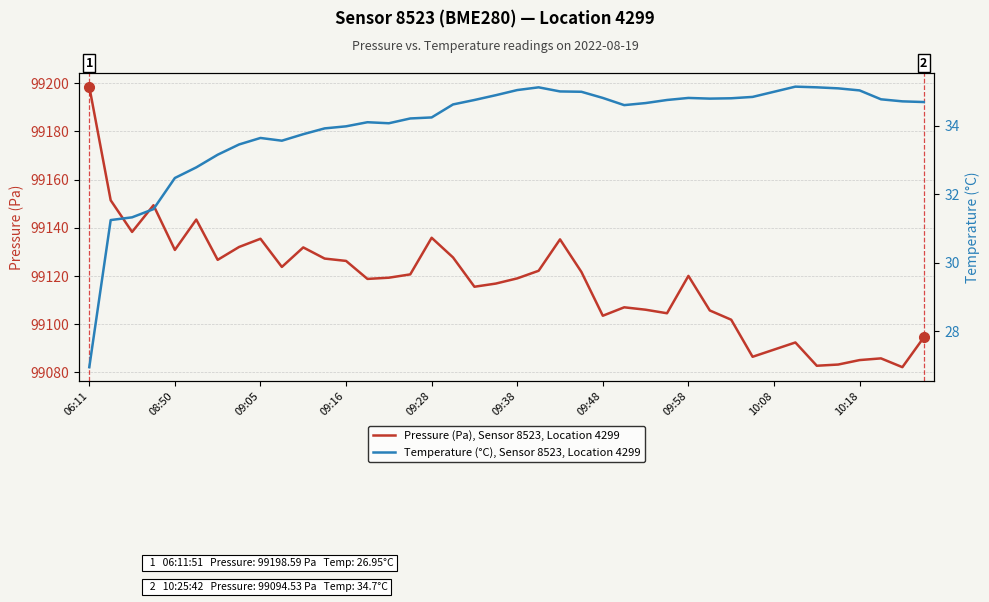

At 11, list the series in order from largest to smallest.

Pressure (Pa), Sensor 8523, Location 4299, Temperature (°C), Sensor 8523, Location 4299